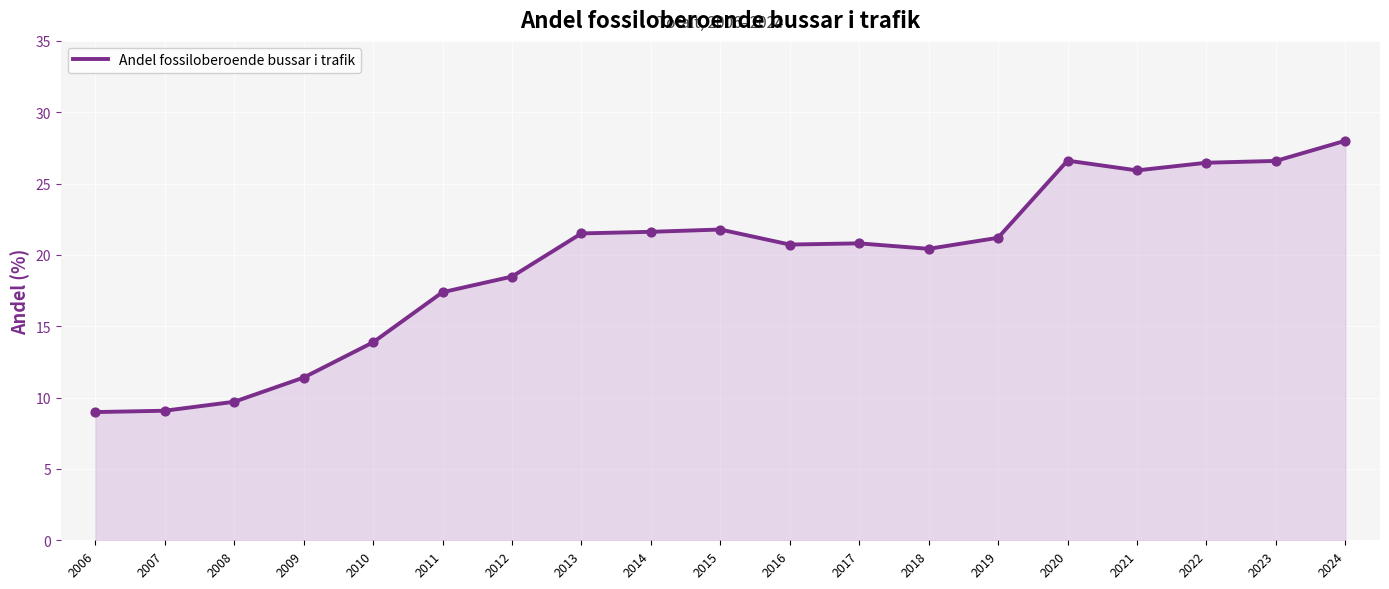

What is the change in value from 2012 to 2017?

+2.3